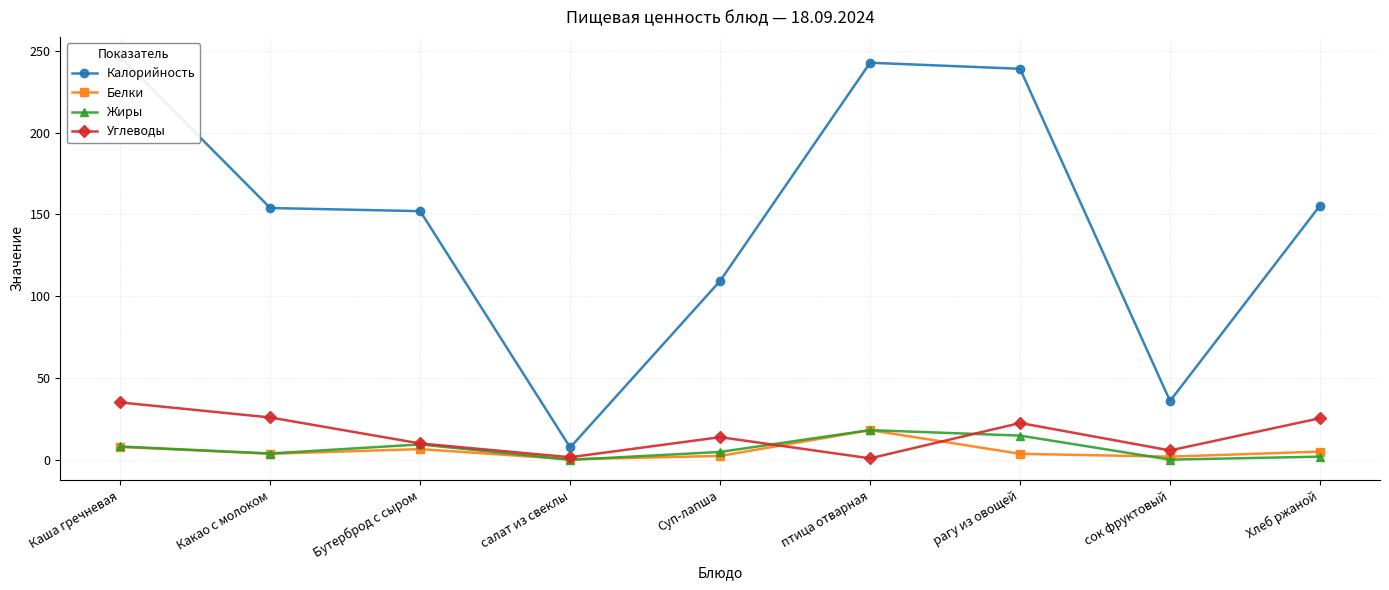

How many distinct data groups are displayed?

4